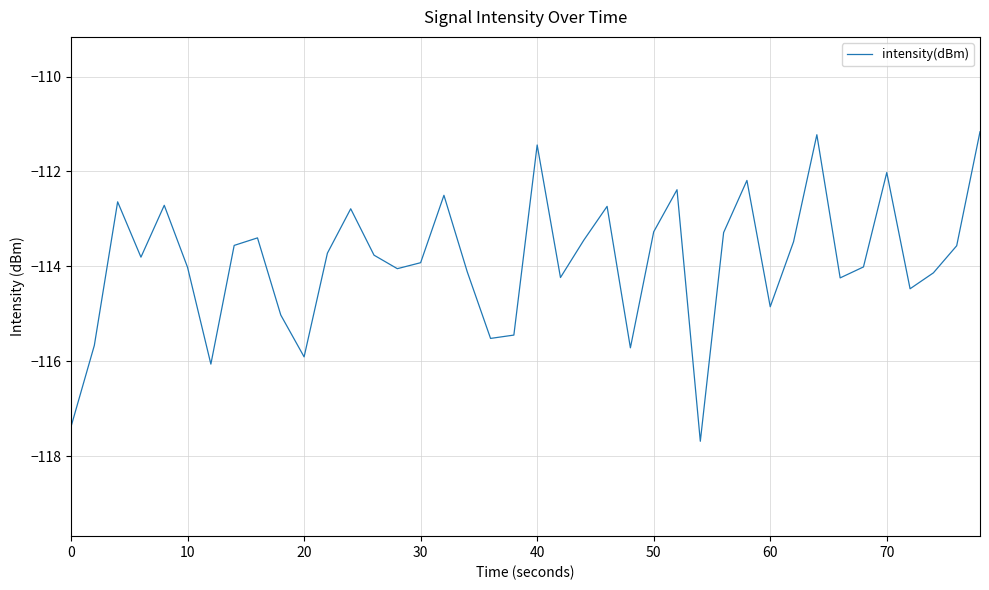

What is the smallest value displayed?

-117.7